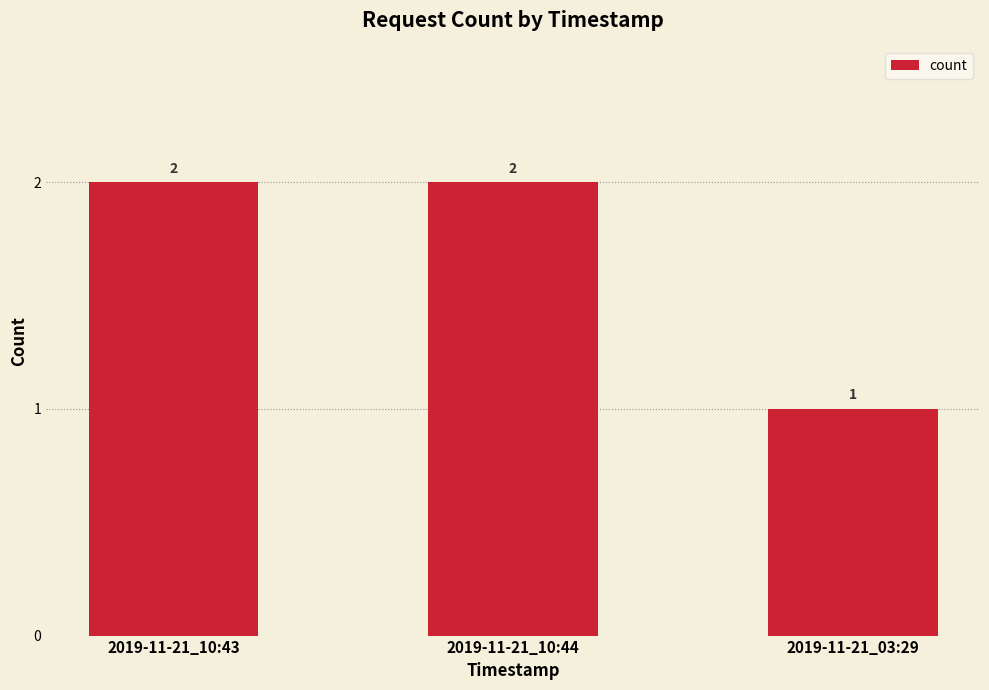

What is the minimum value shown in the chart?

1